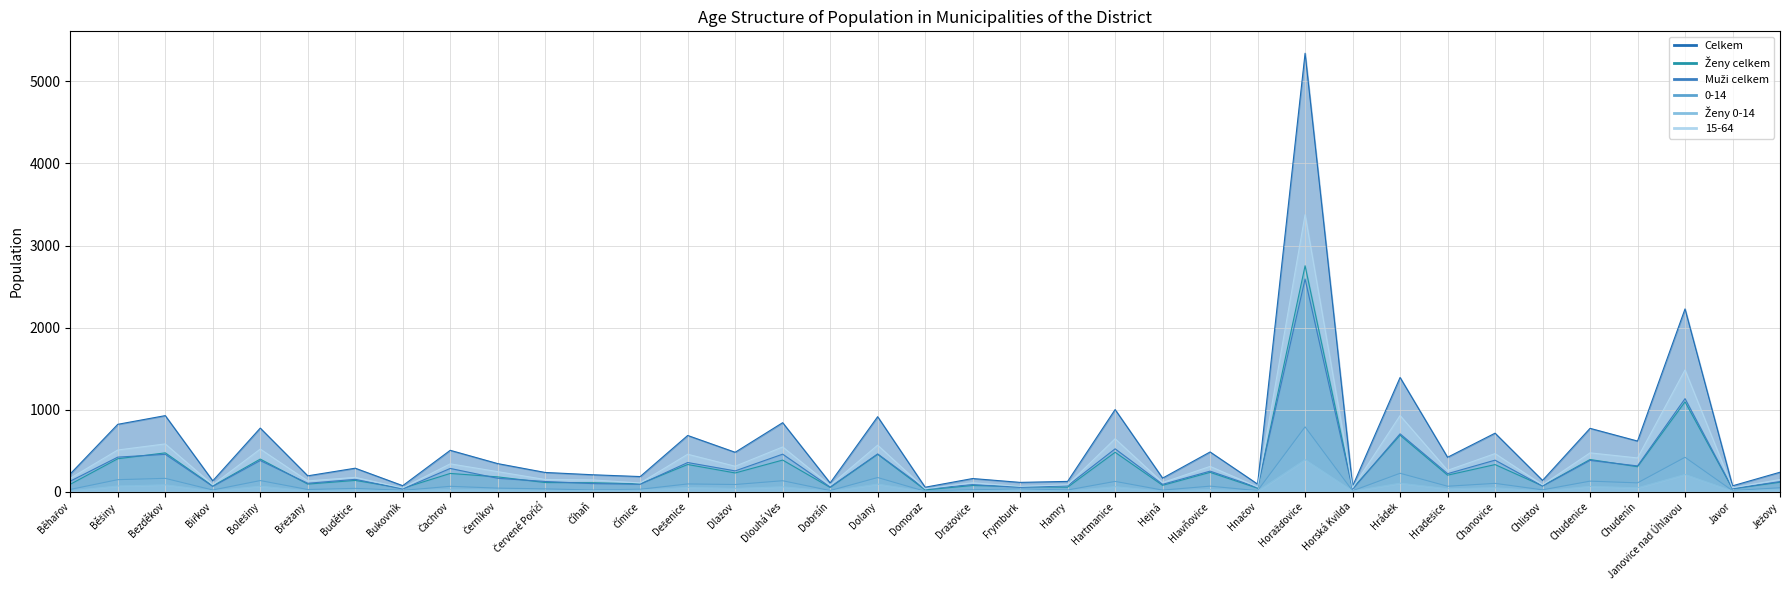

What is the sum of all Muži celkem values?

11176